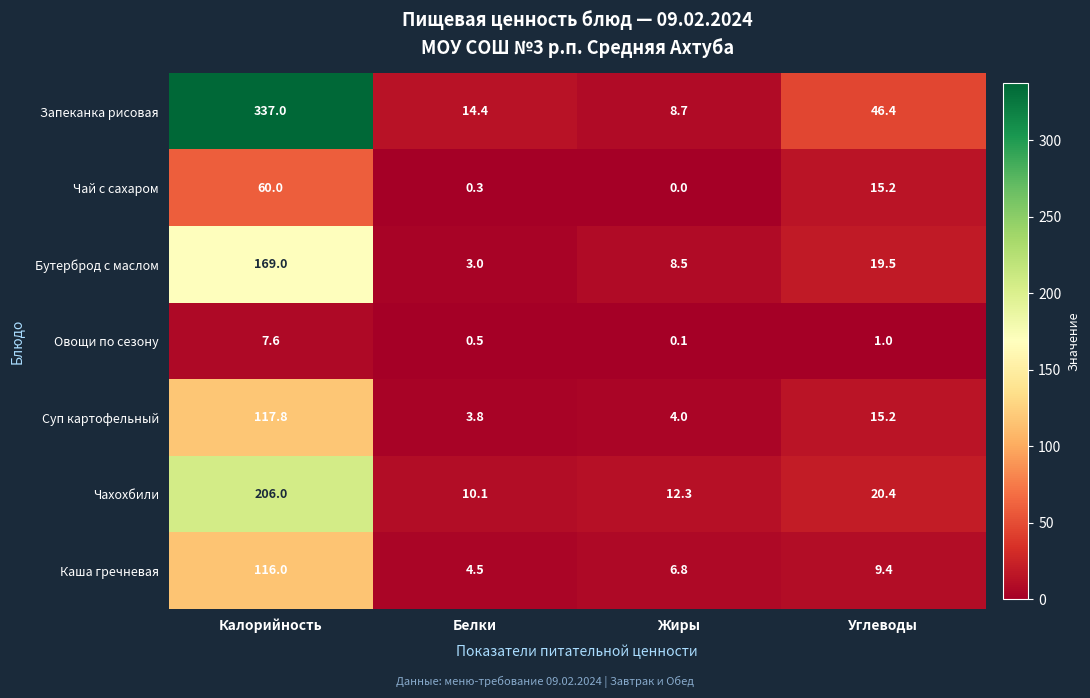

Reading left to right, what are all the values shown in this chart?

Запеканка рисовая: 337.0	14.4	8.7	46.4
Чай с сахаром: 60.0	0.3	0.0	15.2
Бутерброд с маслом: 169.0	3.0	8.5	19.5
Овощи по сезону: 7.6	0.5	0.1	1.0
Суп картофельный: 117.8	3.8	4.0	15.2
Чахохбили: 206.0	10.1	12.3	20.4
Каша гречневая: 116.0	4.5	6.8	9.4